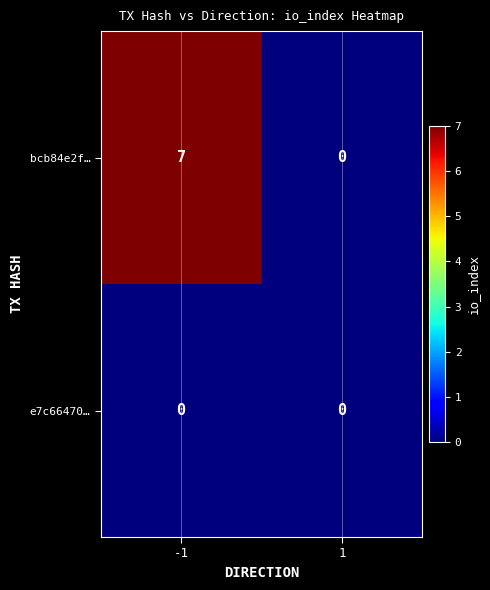

Which series has the largest total across all categories?

bcb84e2f…